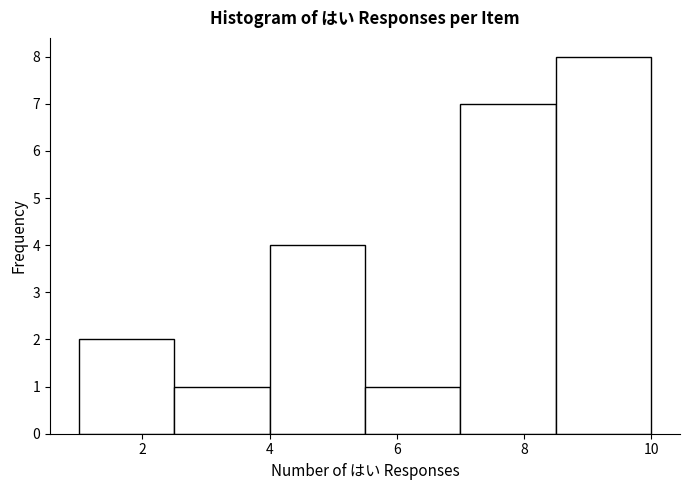

Reading left to right, list every bar in this chart as the range it spans on the x-axis followed by its height. Neither the bar edges nor the heights are printed on the chart, so give them approximately, as read against the axes.

1.0 to 2.5: 2
2.5 to 4.0: 1
4.0 to 5.5: 4
5.5 to 7.0: 1
7.0 to 8.5: 7
8.5 to 10.0: 8